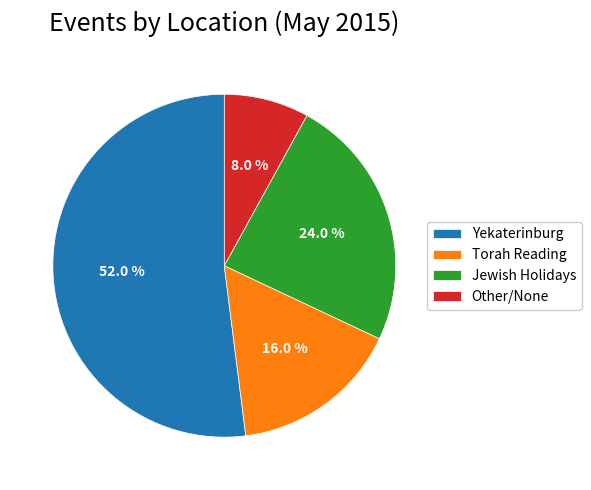

What is the smallest slice in the pie chart?

Other/None